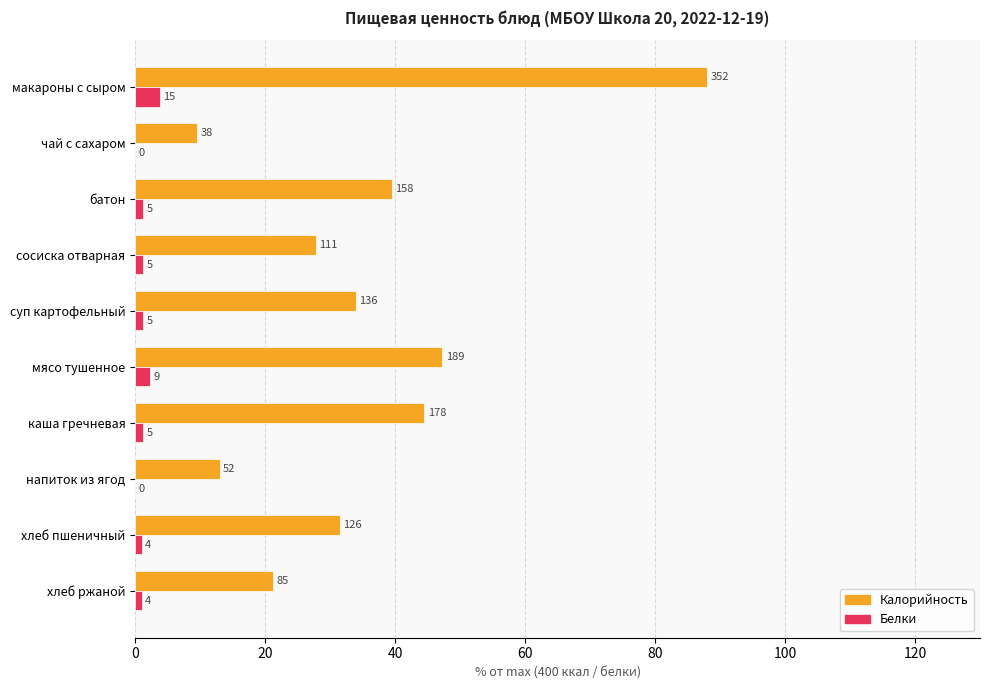

What are all the series names shown in the legend?

Калорийность, Белки